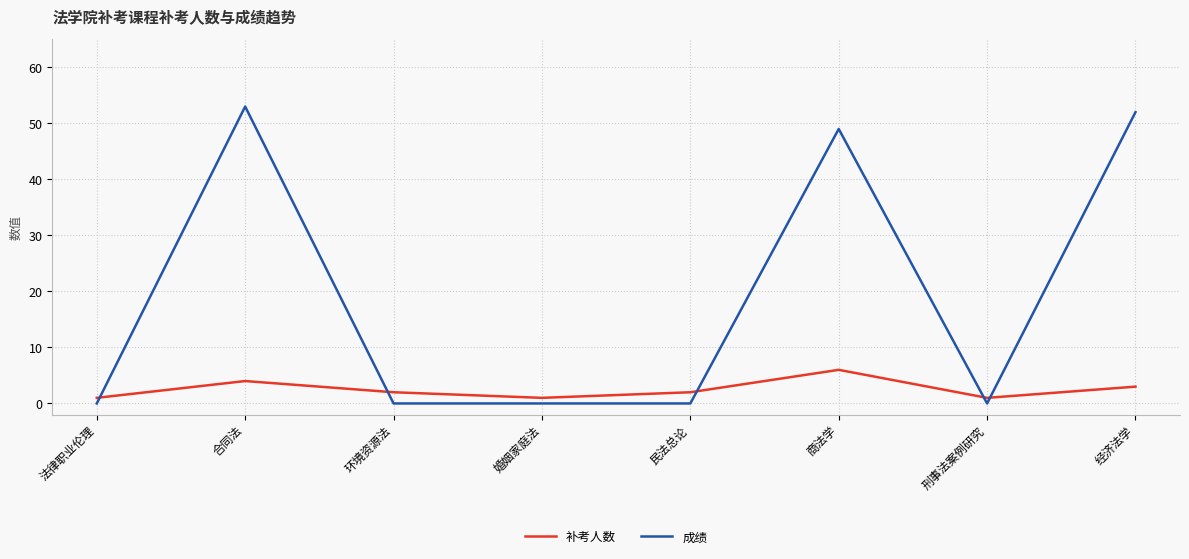

How many intersections are there between 补考人数 and 成绩?

5